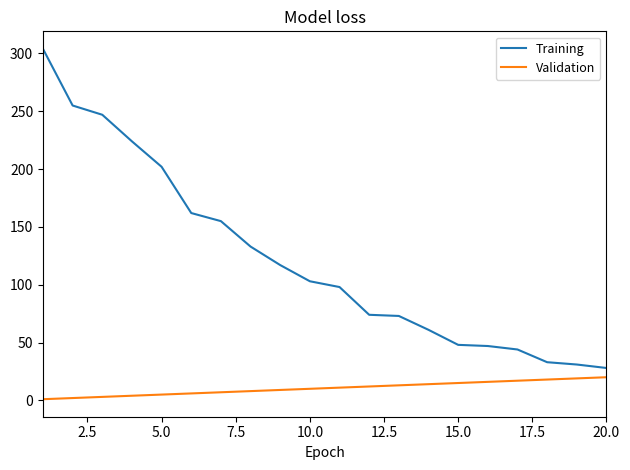

Which series has the largest range (max minus min)?

Training